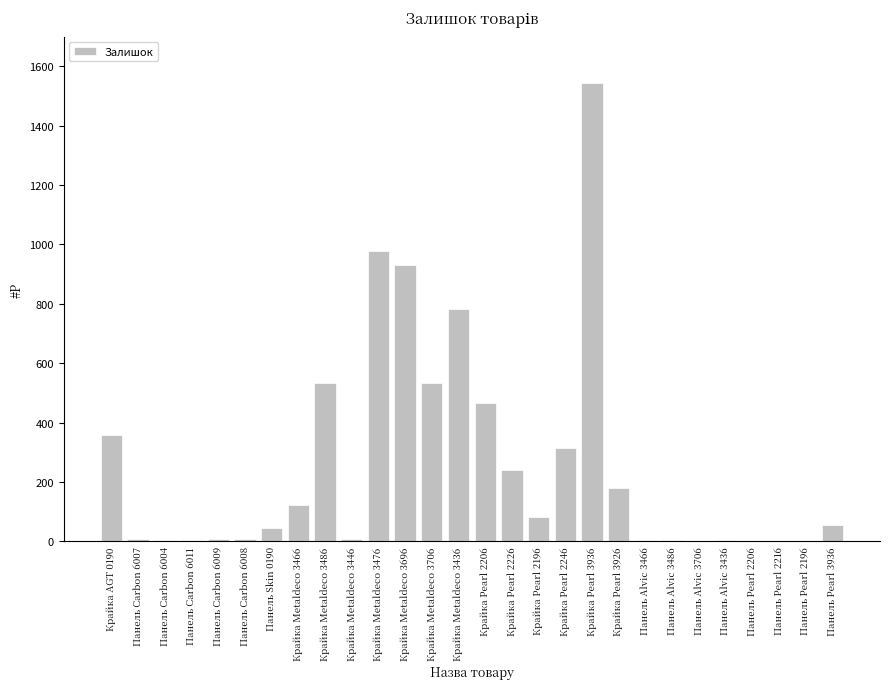

Is it true that the value at Крайка Pearl 2206 is 465?

True